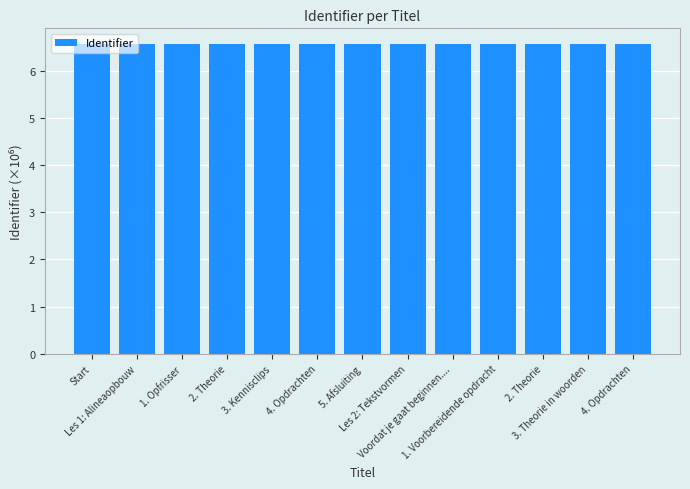

What is the label of the 1st bar from the left?

Start